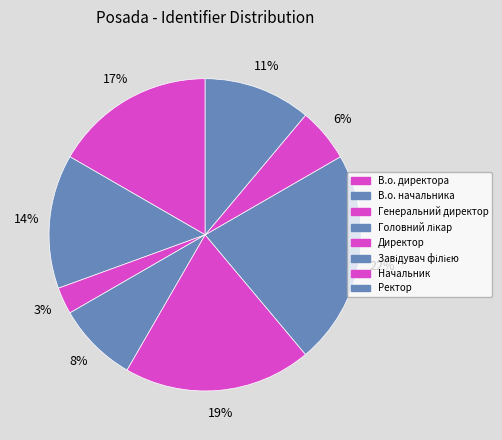

How many slices are in this pie chart?

8